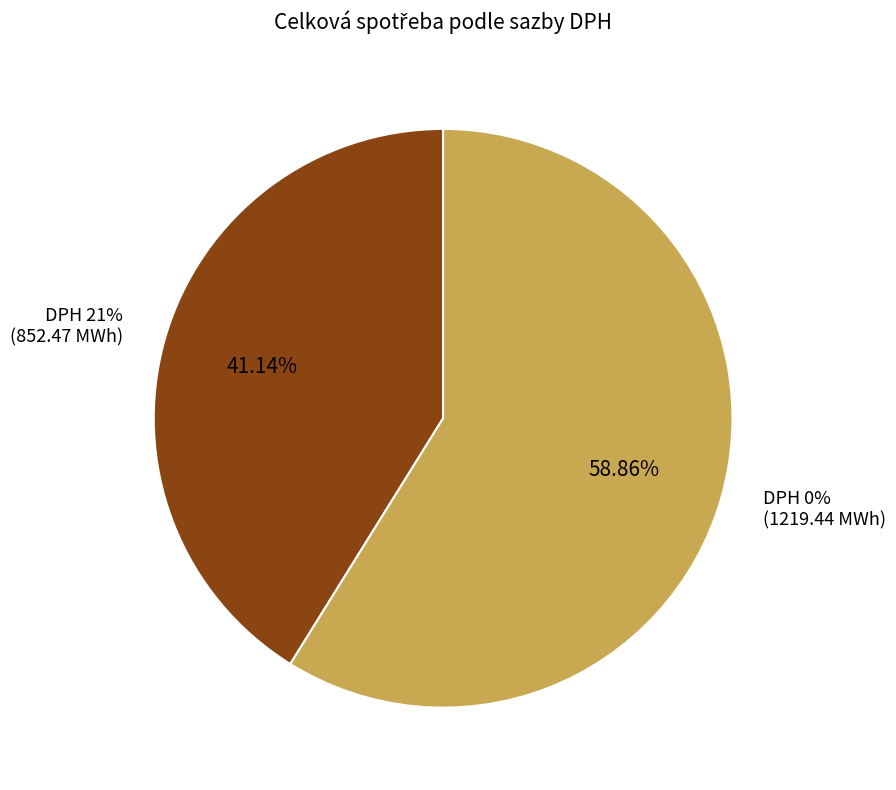

Does 27 represent more than half of the total?

No